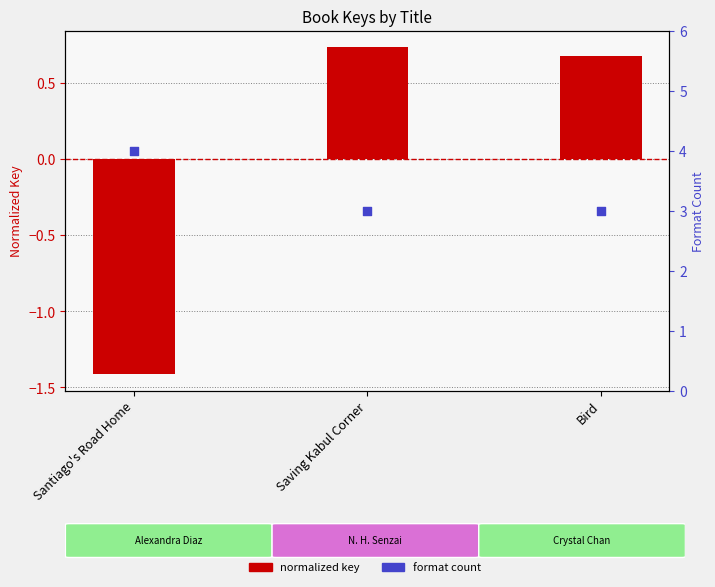

What are all the series names shown in the legend?

normalized key, format count